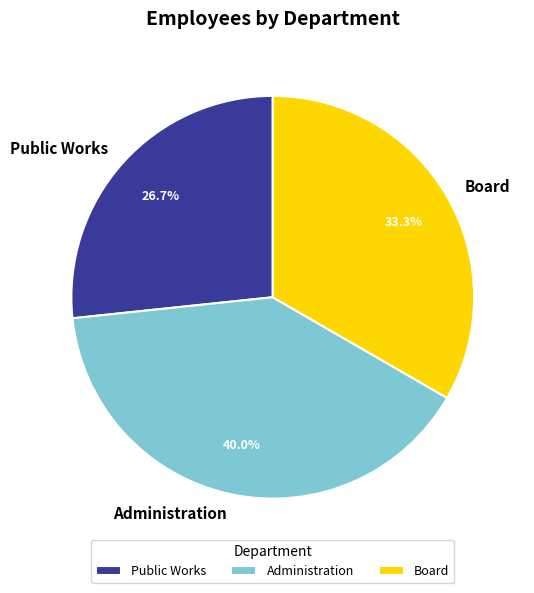

True or false: Public Works accounts for 39% of the total.

False